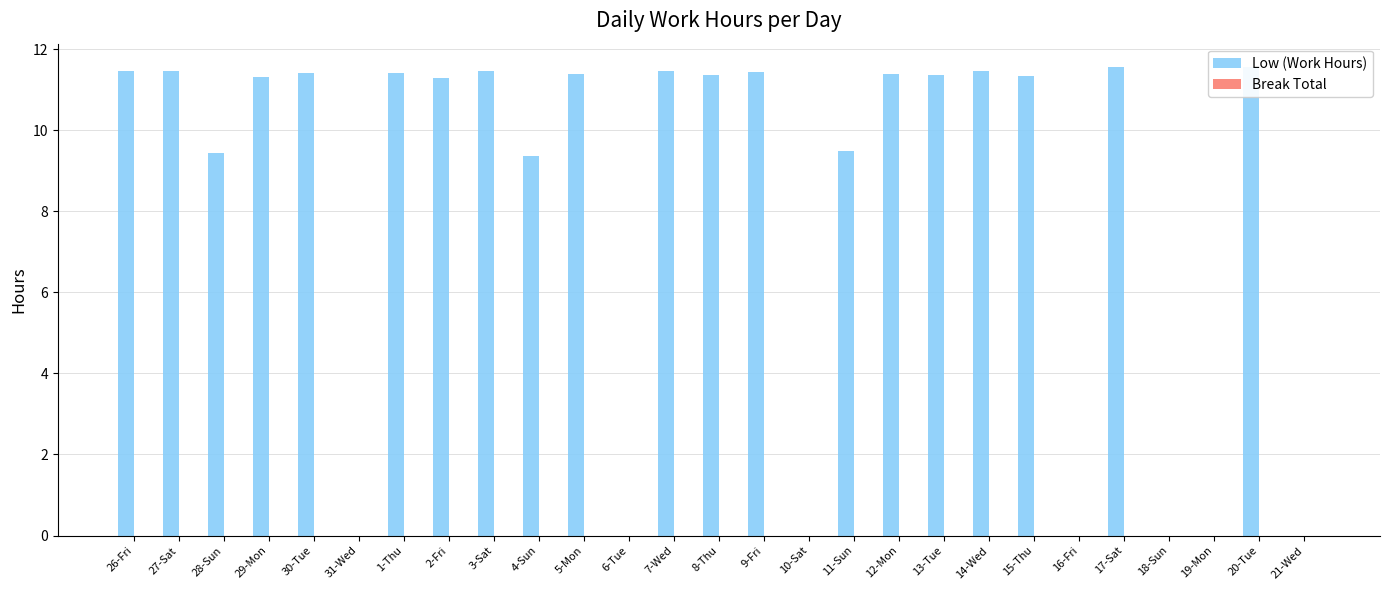

The chart shows a value of -7.4 at 19-Mon. True or false?

False